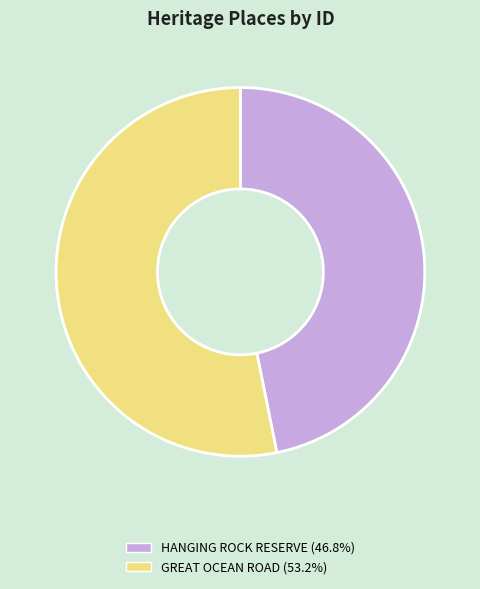

Rank the categories by value from highest to lowest.

GREAT OCEAN ROAD, HANGING ROCK RESERVE